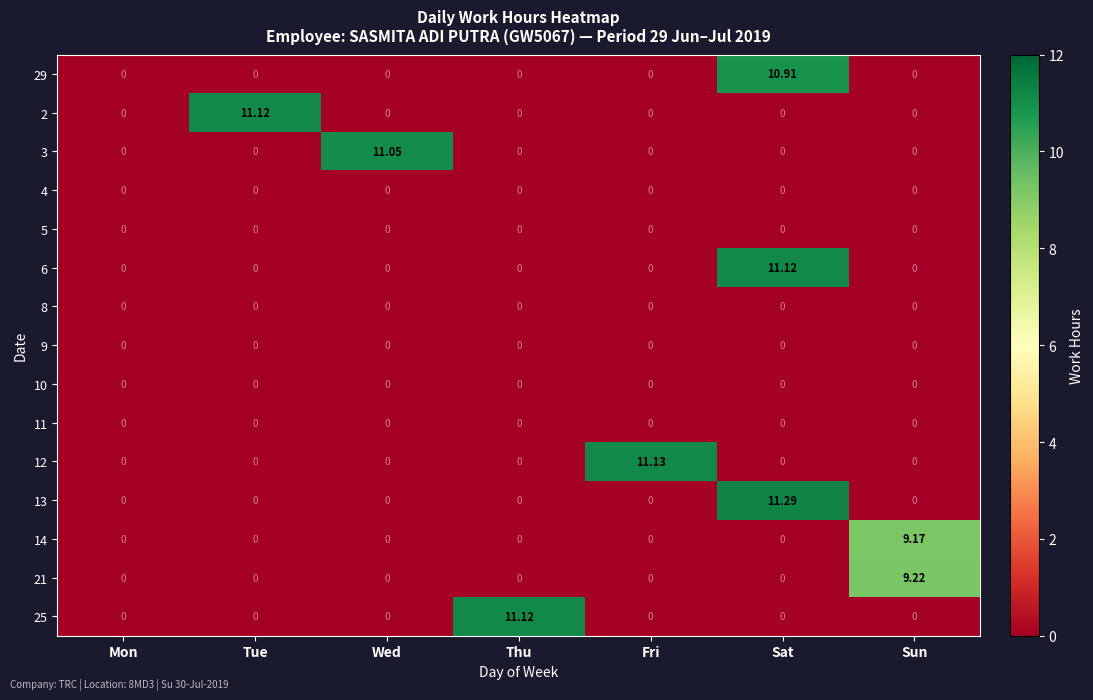

Which category has the highest value across all series?

Sat